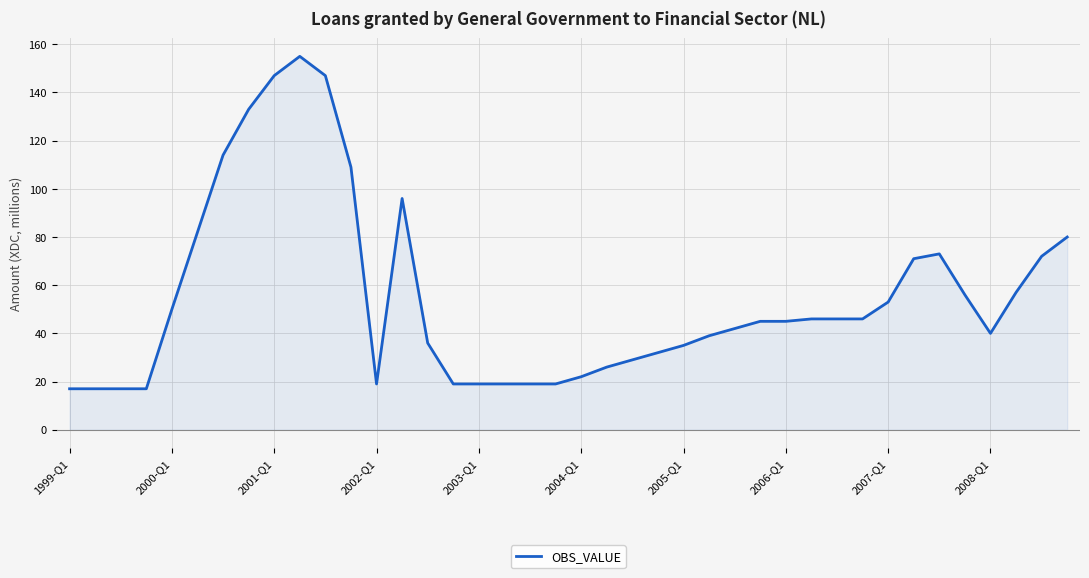

What is the difference between the maximum and minimum values?

138